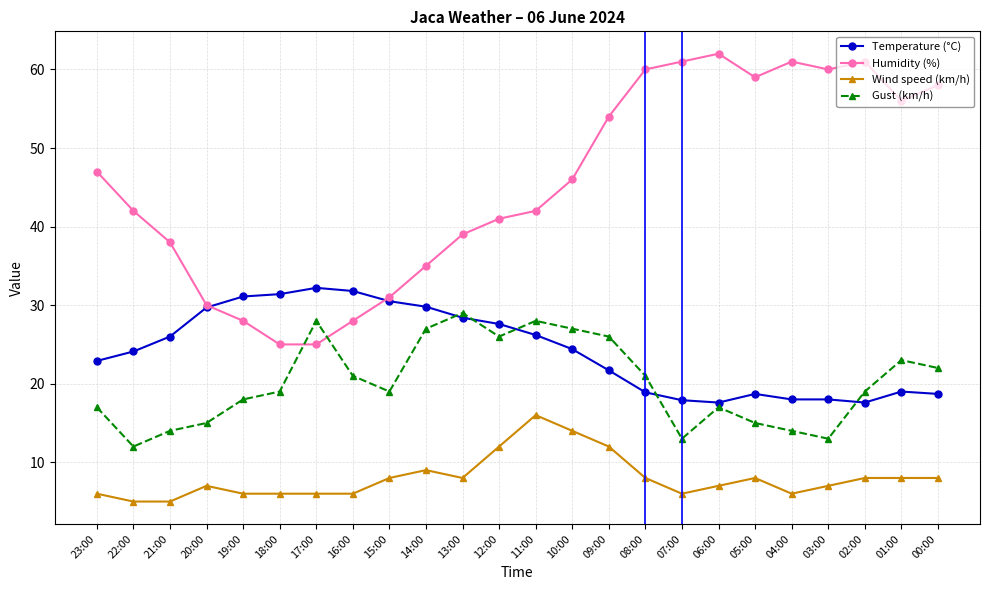

What is the spread (max minus min) of values at 23:00?

41.0